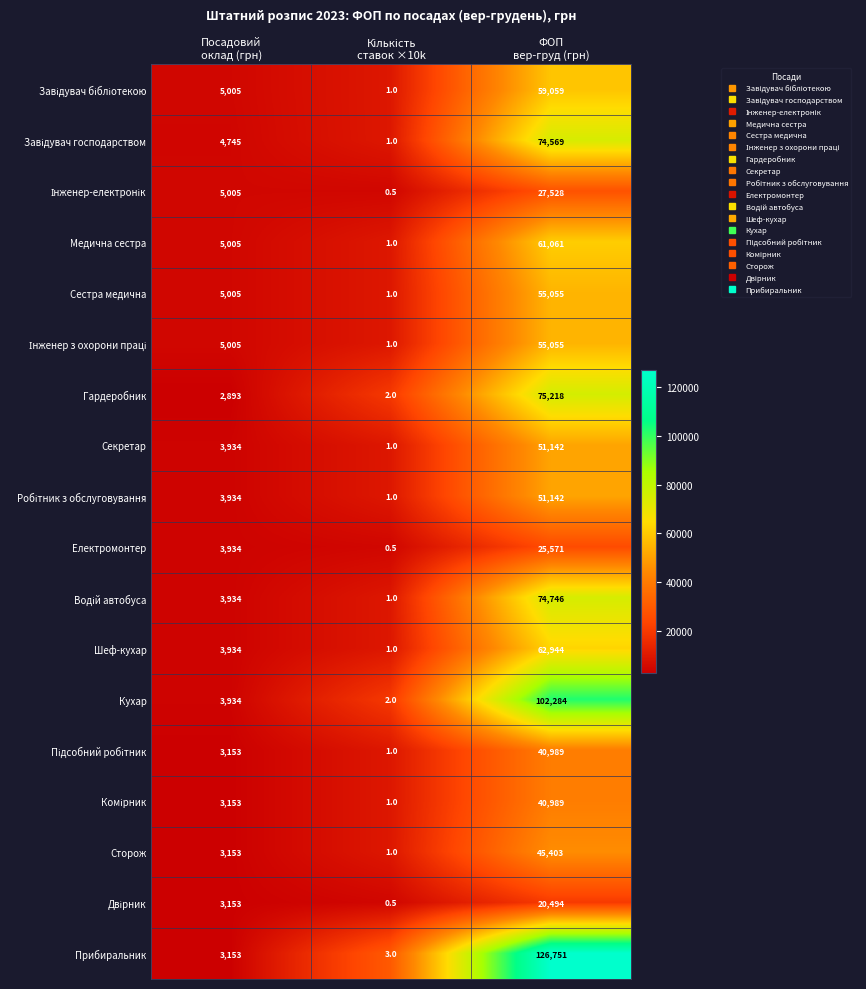

What is the minimum value shown in the chart?

0.5